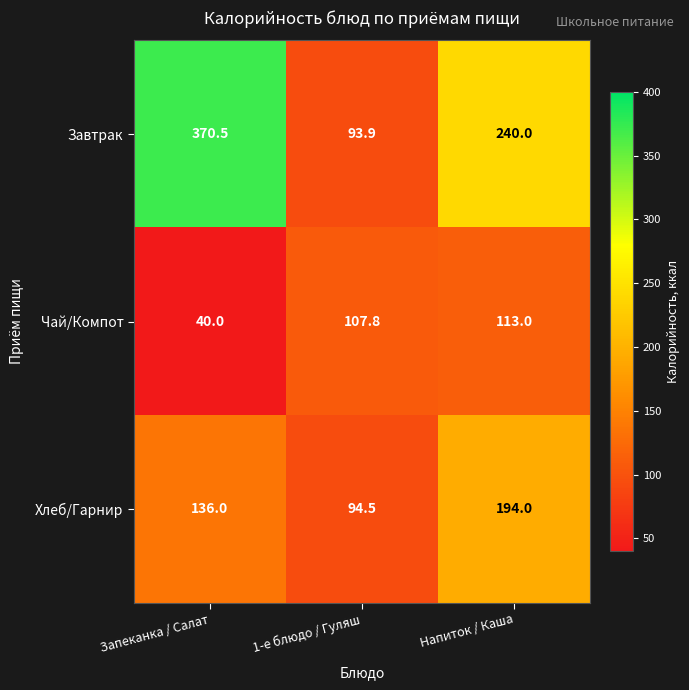

At how many categories does at least one series exceed 213?

2